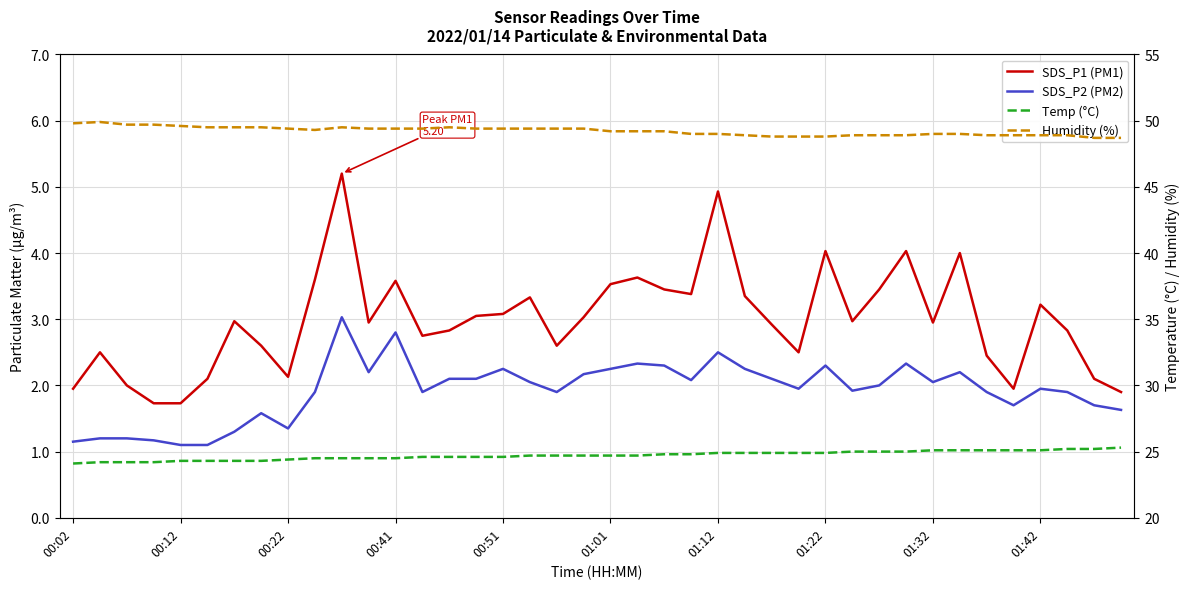

True or false: SDS_P1 (PM1) and SDS_P2 (PM2) intersect in this chart.

False